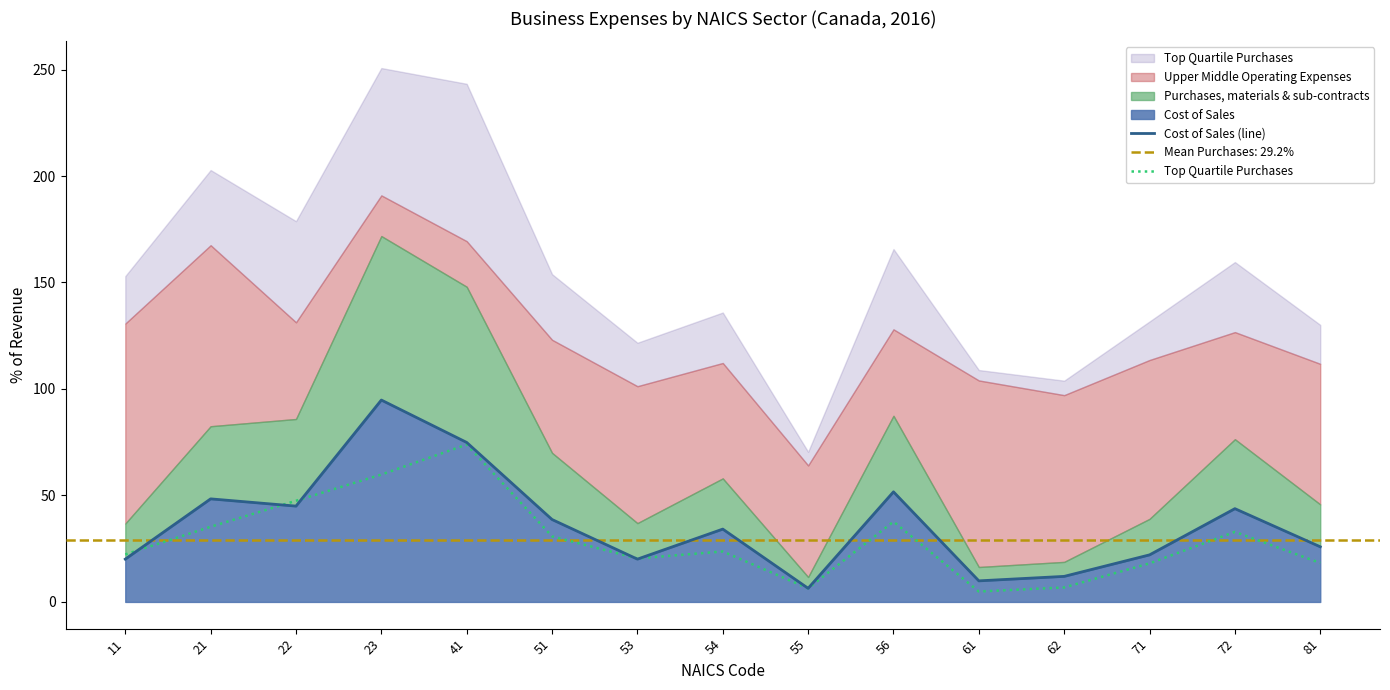

What is the difference between the Cost of Sales (line) values at 22 and 53?

24.9